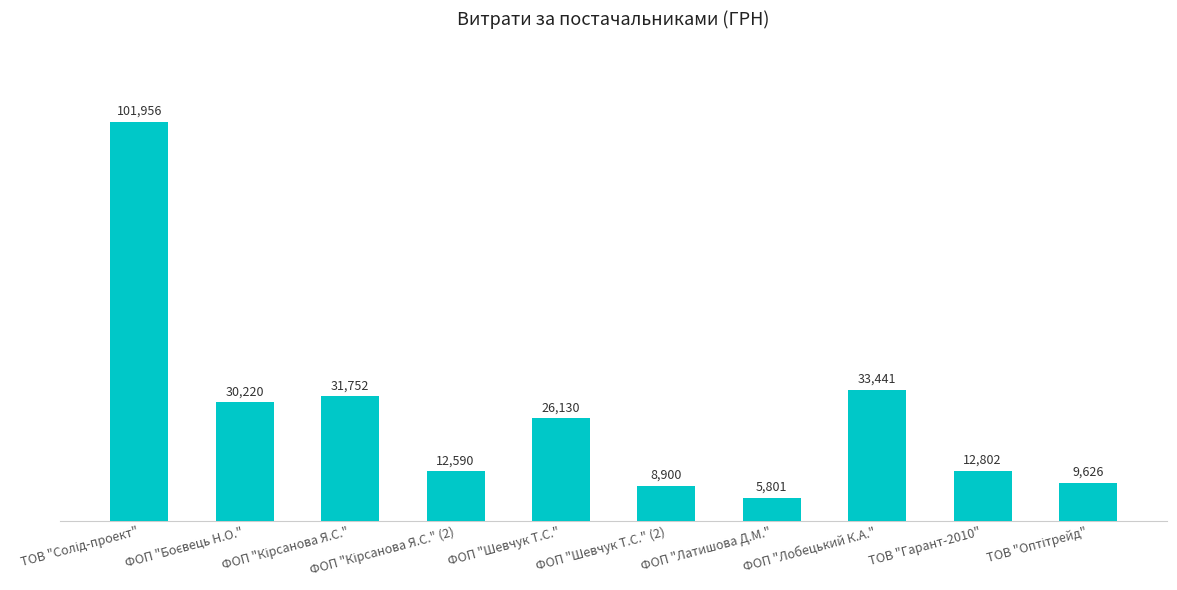

What is the average value?

27321.8